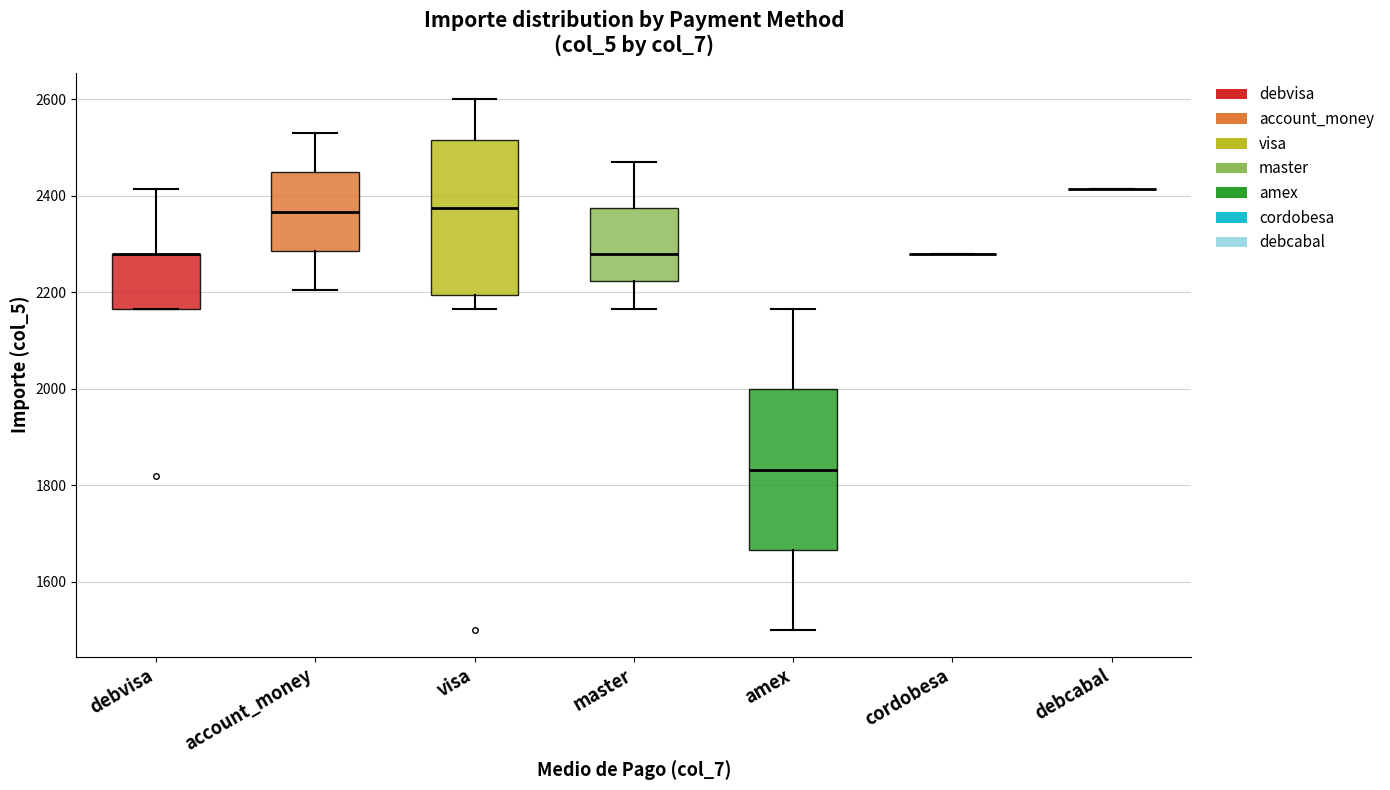

Where does the lower whisker of the box for visa end on the y-axis? The values are not printed on the chart, so give them approximately, as read against the axis.

2160